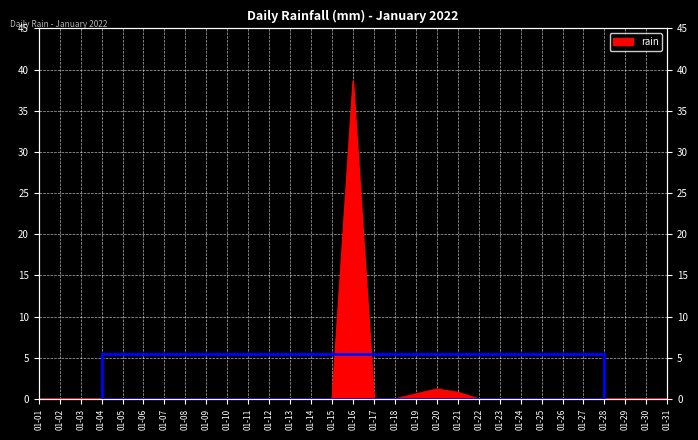

The value at 01-21 is 0.8. True or false?

True